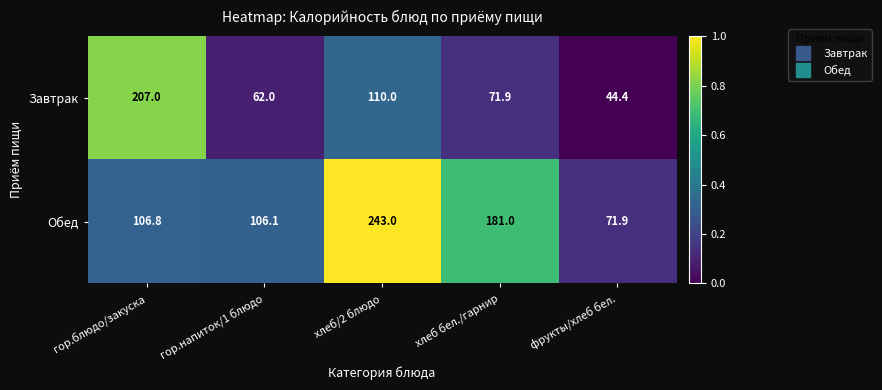

True or false: Завтрак has a value of 121.9 at гор.блюдо/закуска.

False